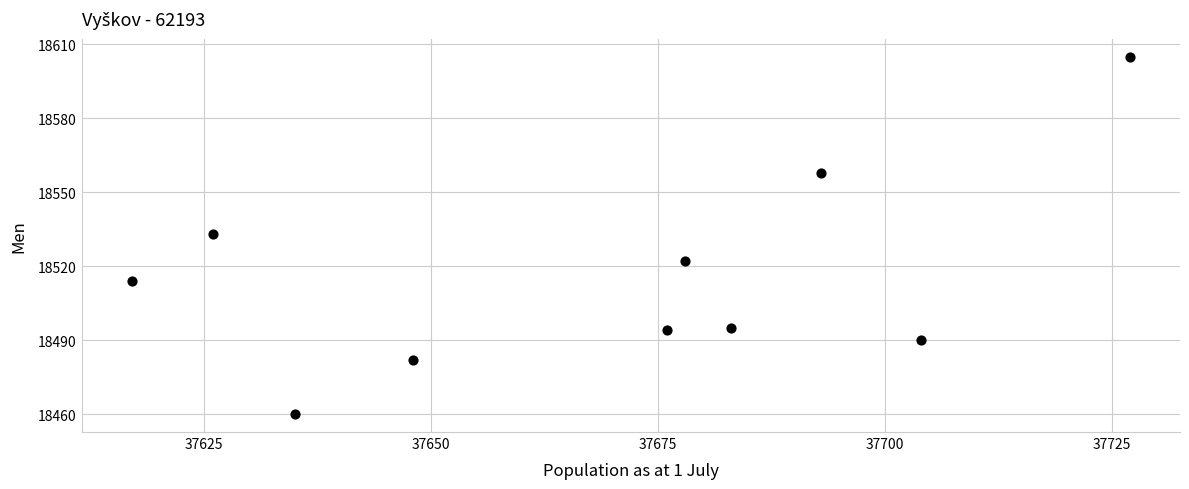

What is the average X value?

37669